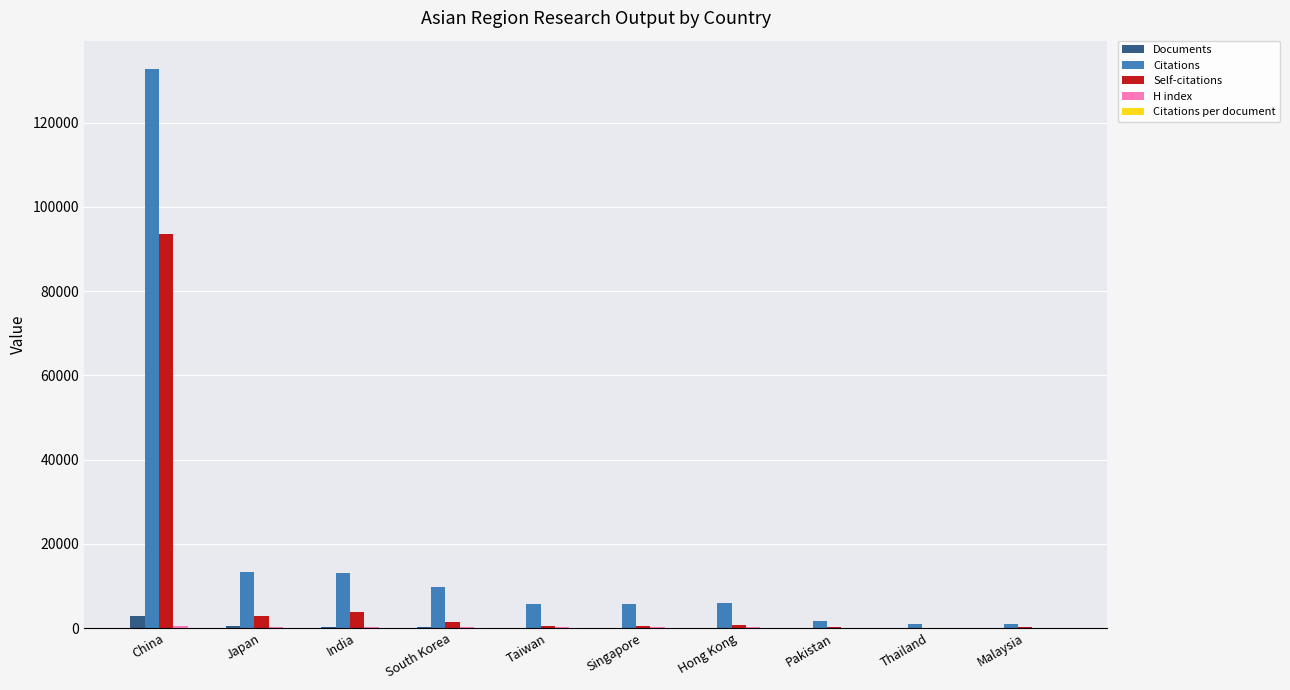

Where is Self-citations nearest to the value 46832?

India